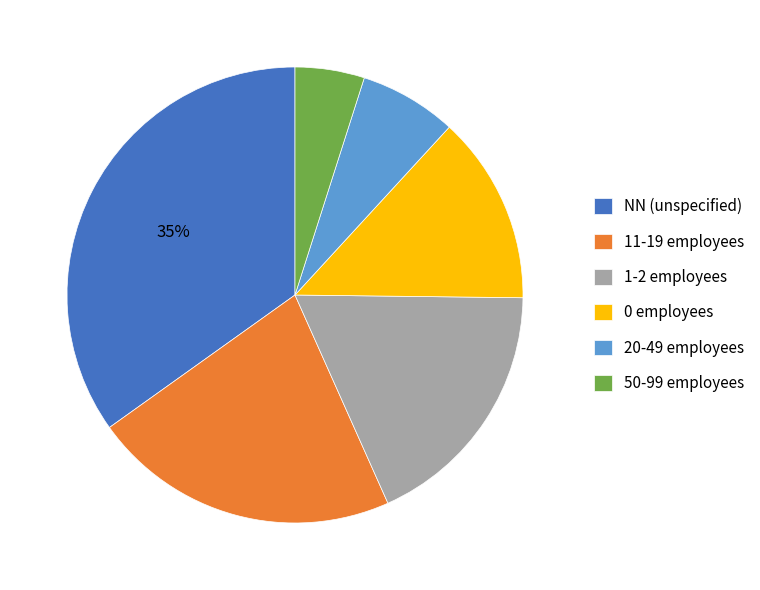

To the nearest percent, what is the difference between the largest and smallest slice percentages?

30%